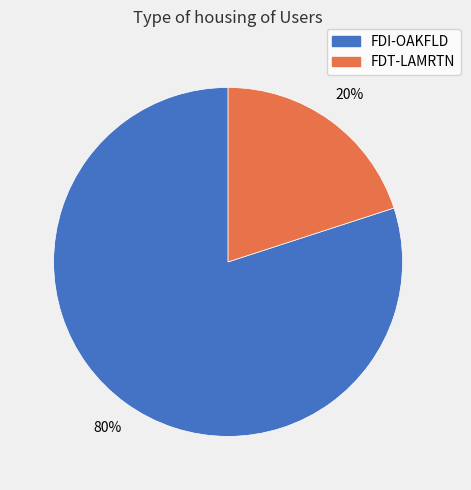

Does FDT-LAMRTN account for over 50% of the chart?

No